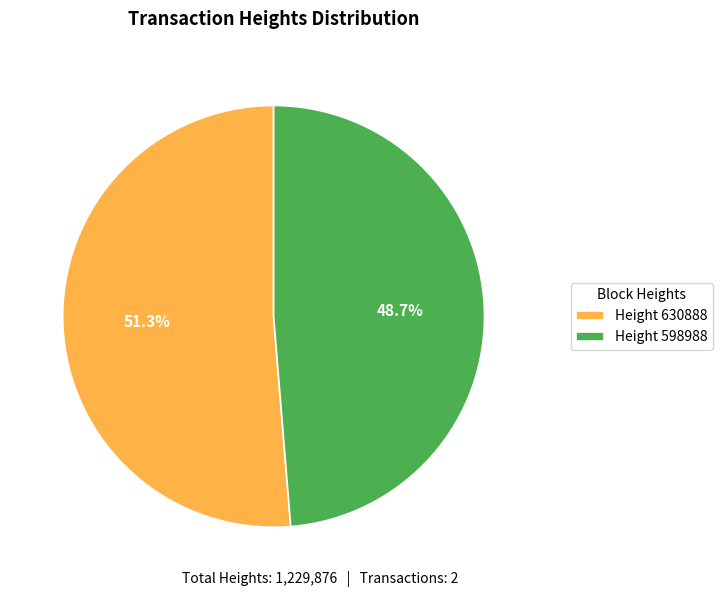

How many slices are in this pie chart?

2